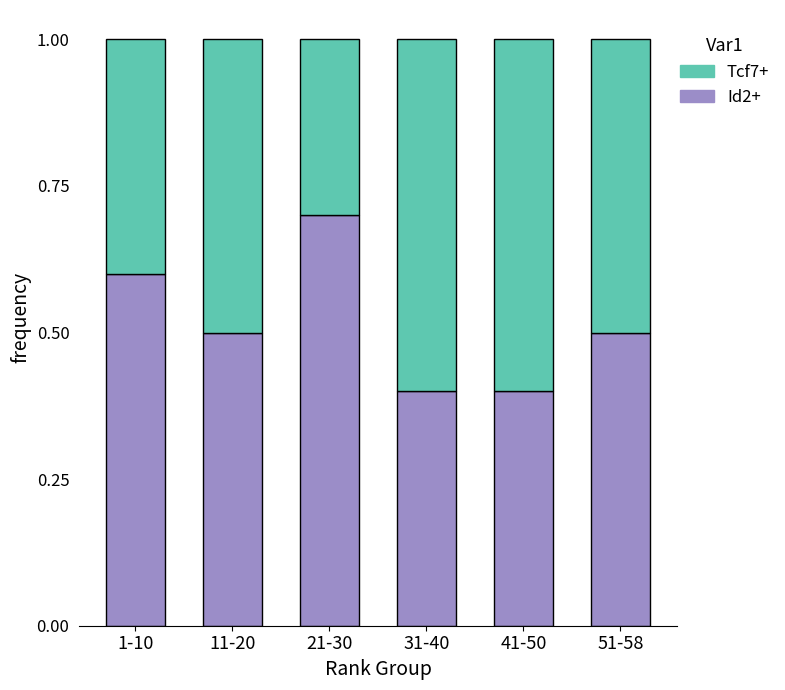

What is the difference between the maximum and minimum values in the Id2+ series?

0.3